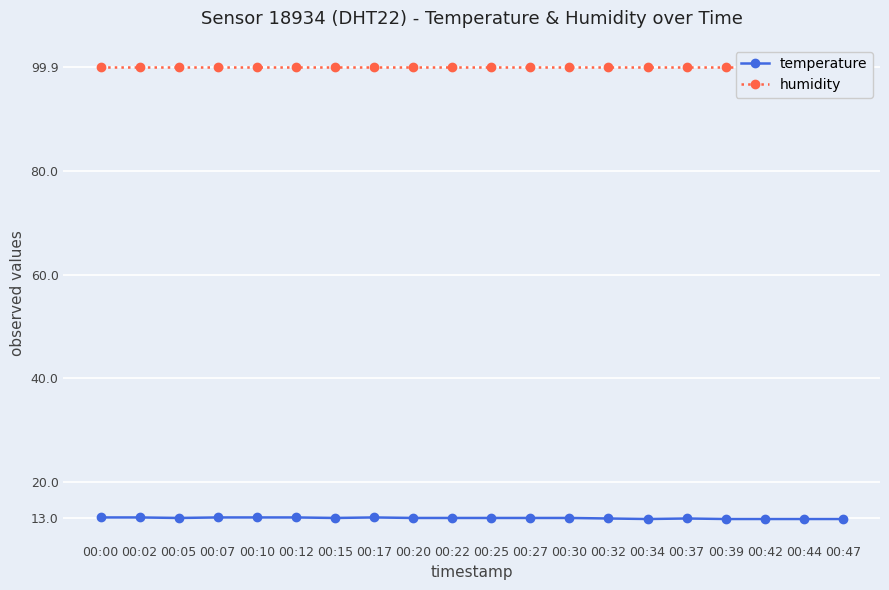

How many lines are shown in the chart?

2